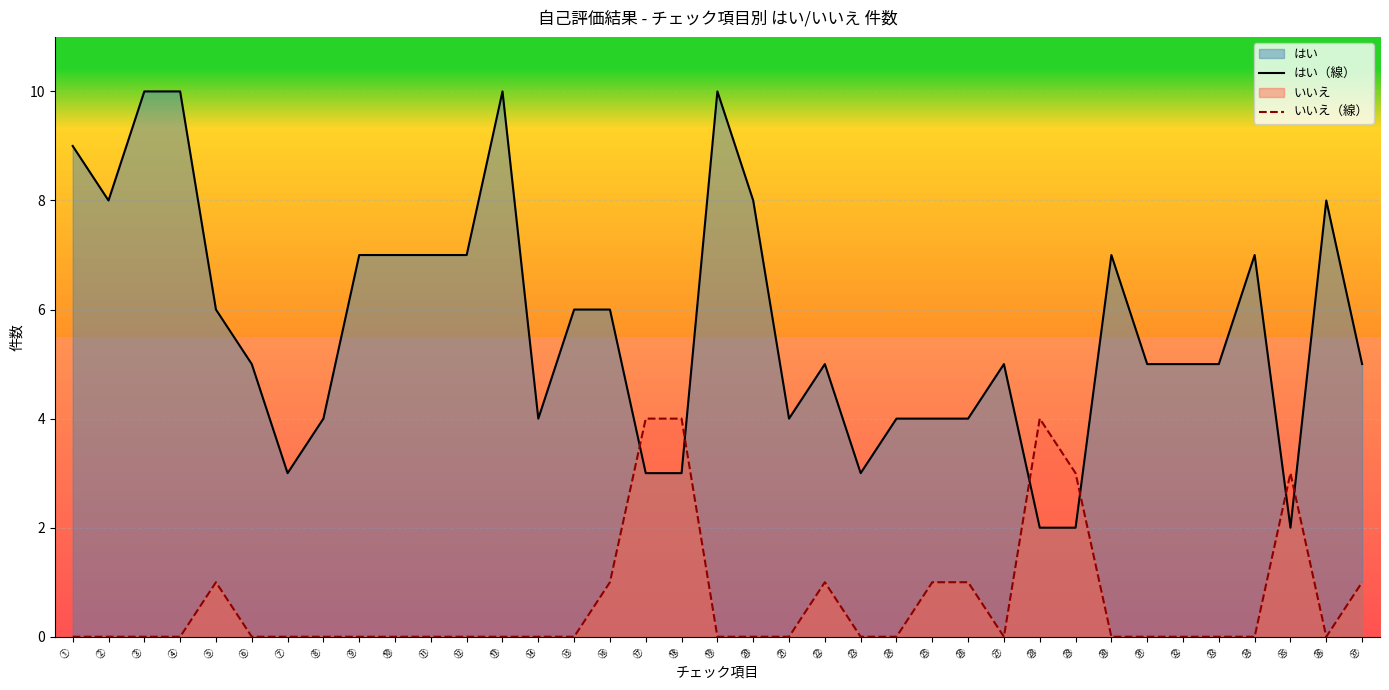

The いいえ（線） series shows 0 at ⑲. True or false?

True